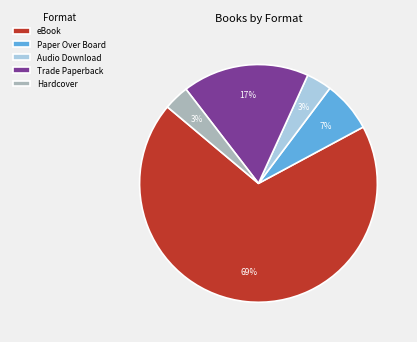

Between eBook and Trade Paperback, which is larger?

eBook